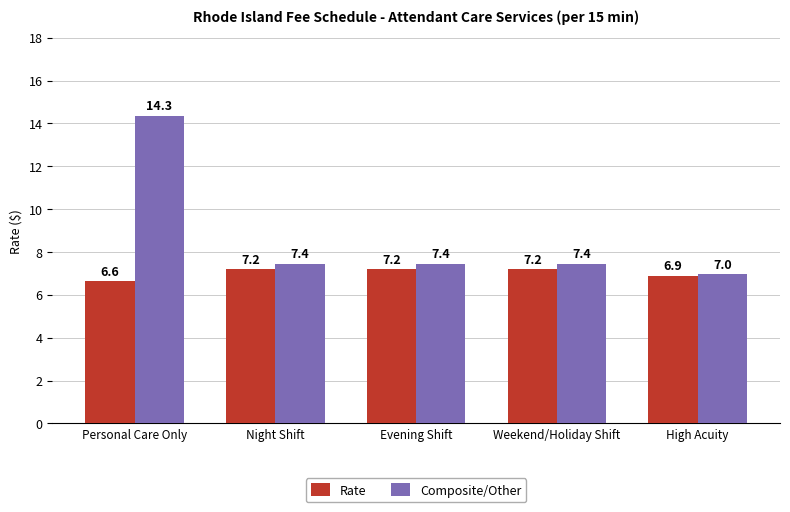

What is the lowest value of the Composite/Other series?

7.0